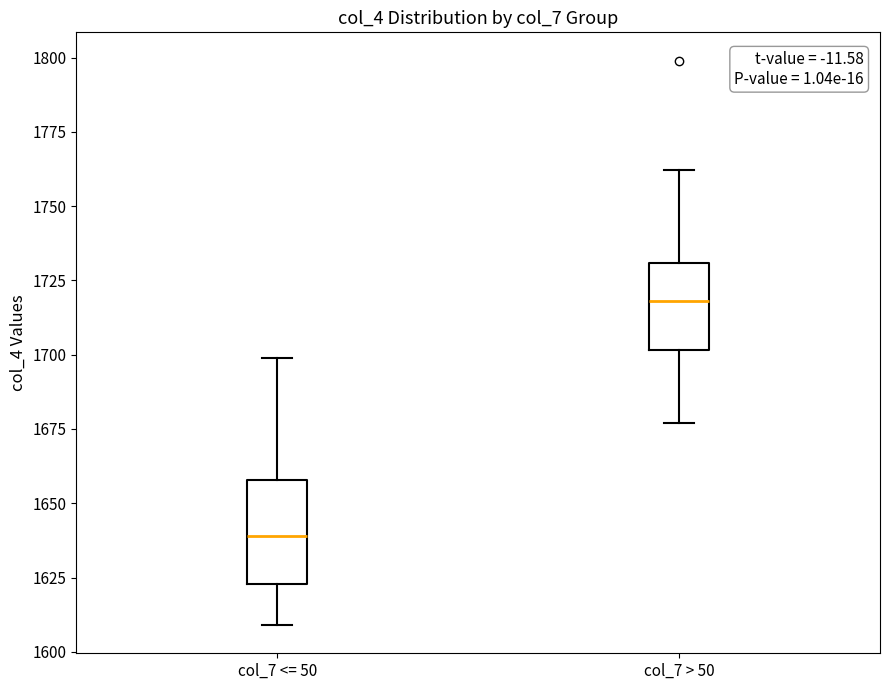

Reading left to right, read every box against the y-axis: the position of its median line, the range the box covers, and the ends of its whiskers. The values are not printed on the chart, so give them approximately, as read against the axis.

col_7 <= 50: median 1640, box 1625 to 1660, whiskers 1610 to 1700
col_7 > 50: median 1720, box 1700 to 1730, whiskers 1675 to 1760